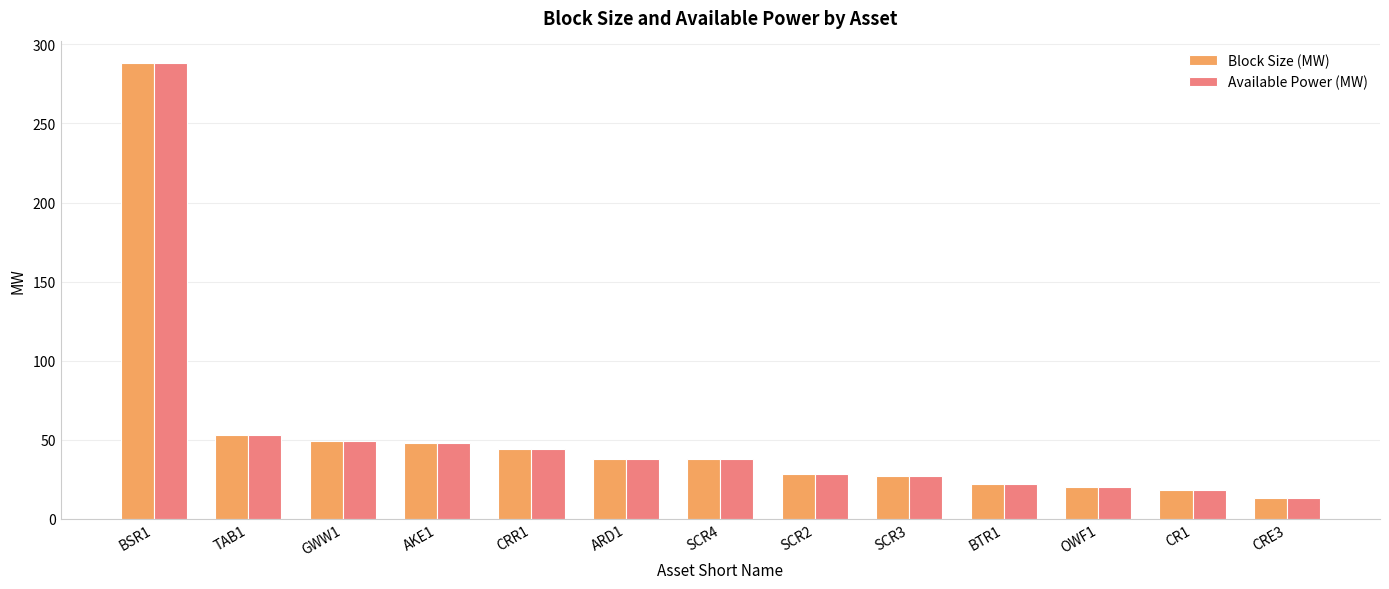

How many bars are there in each group?

2